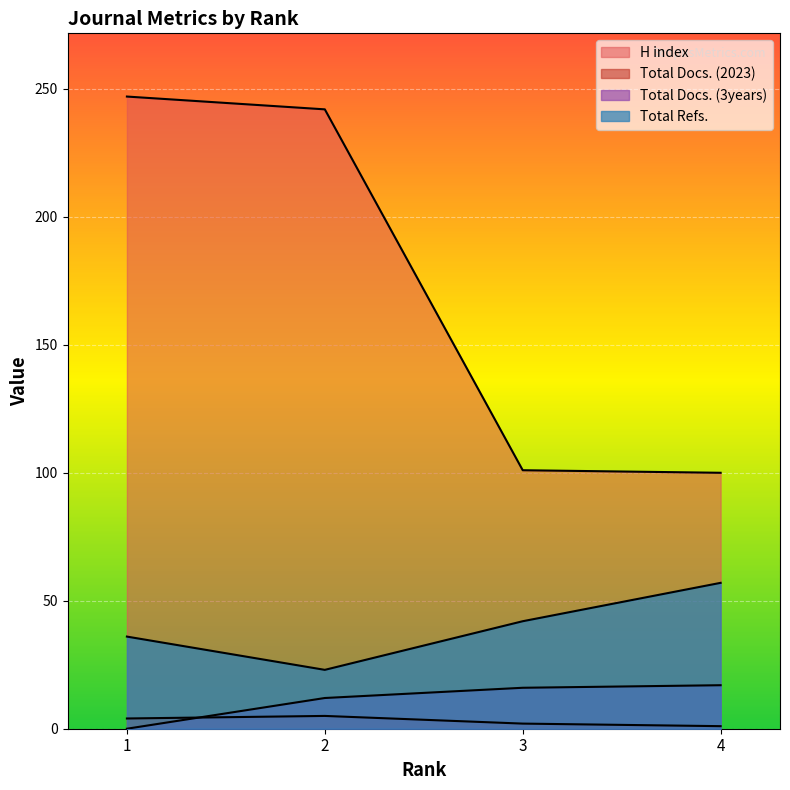

What is the maximum value for Total Docs. (2023)?

5